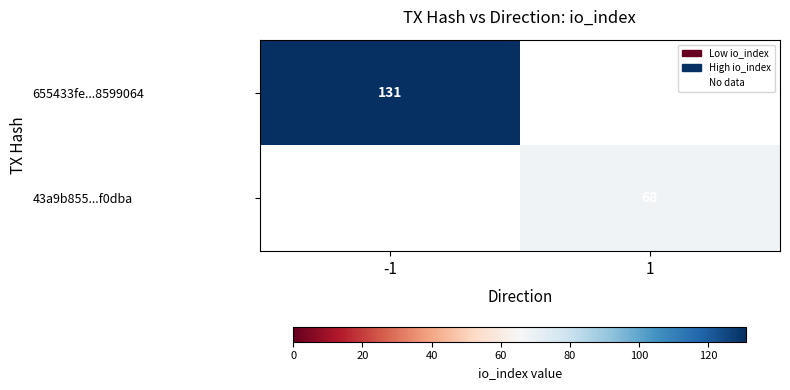

Which category has the lowest value in the 43a9b855...f0dba series?

-1